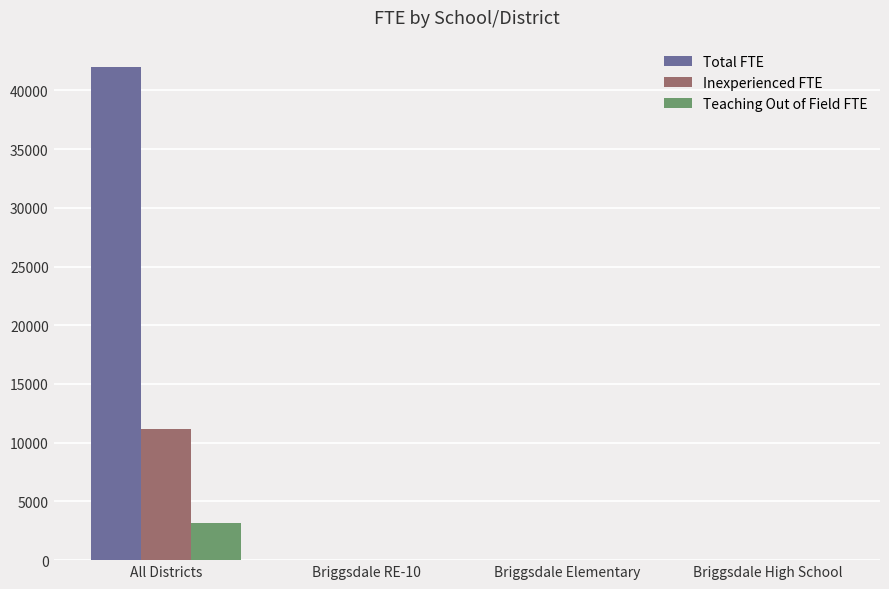

Are the bars horizontal?

No